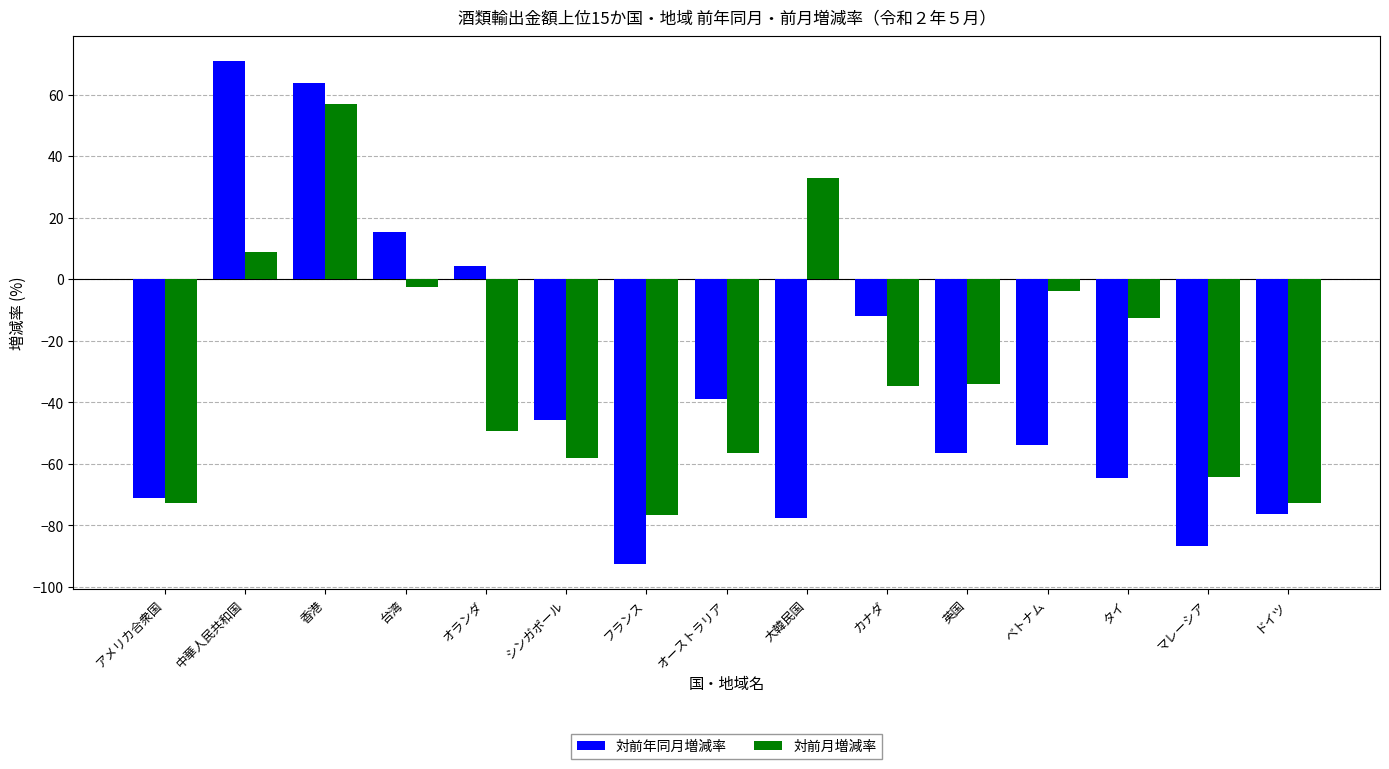

At how many categories does at least one series exceed 69?

1